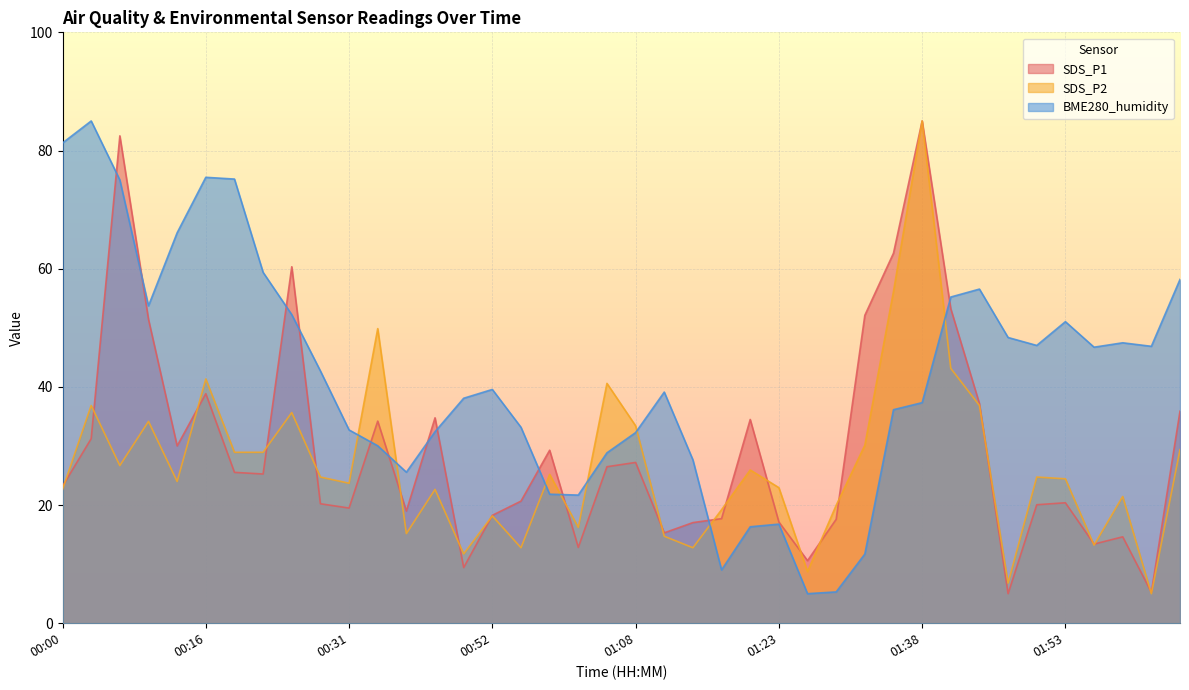

Which series has the widest spread of values?

SDS_P1